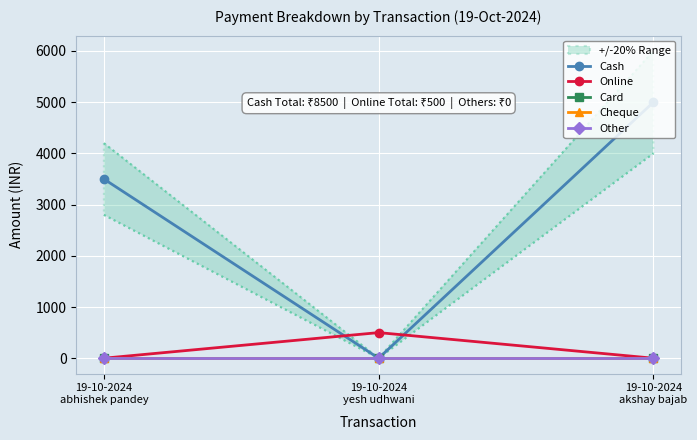

Which series has the largest range (max minus min)?

Cash